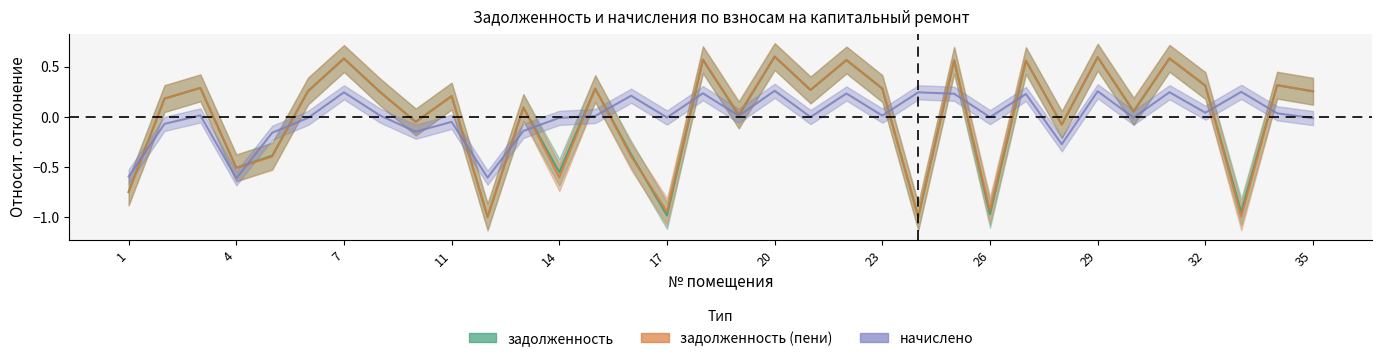

At which category does the chart reach its peak across all series?

20